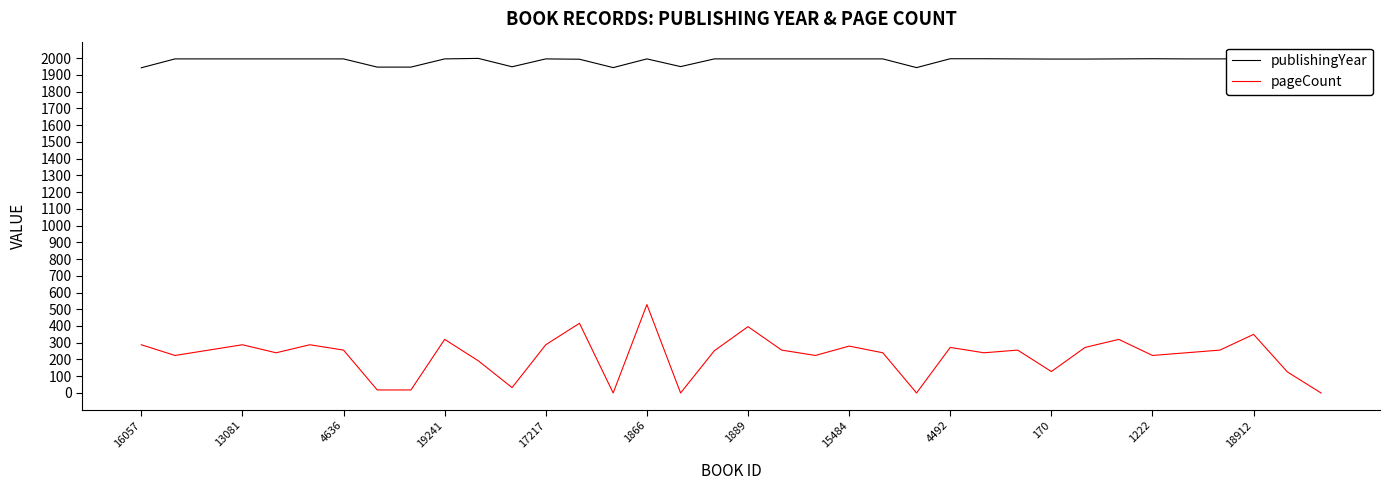

Which series has the largest range (max minus min)?

pageCount